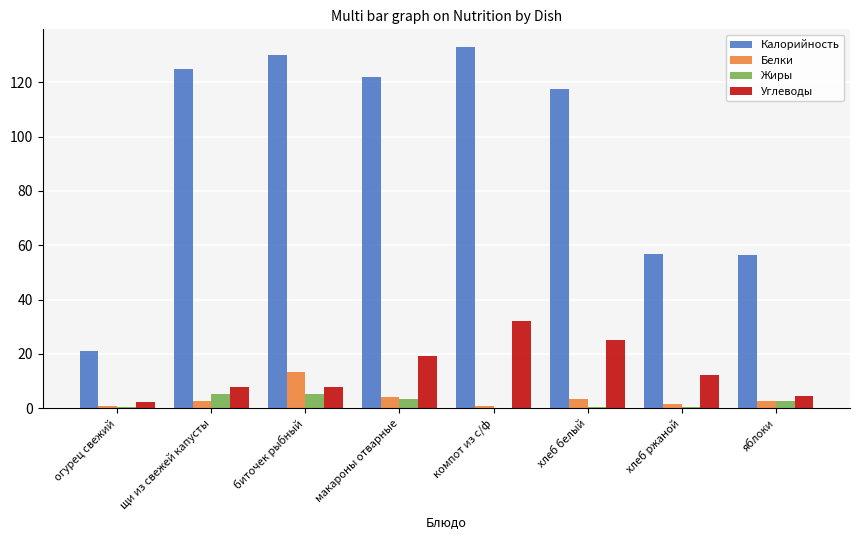

Is the value of Белки at хлеб ржаной greater than the value of Калорийность at макароны отварные?

No